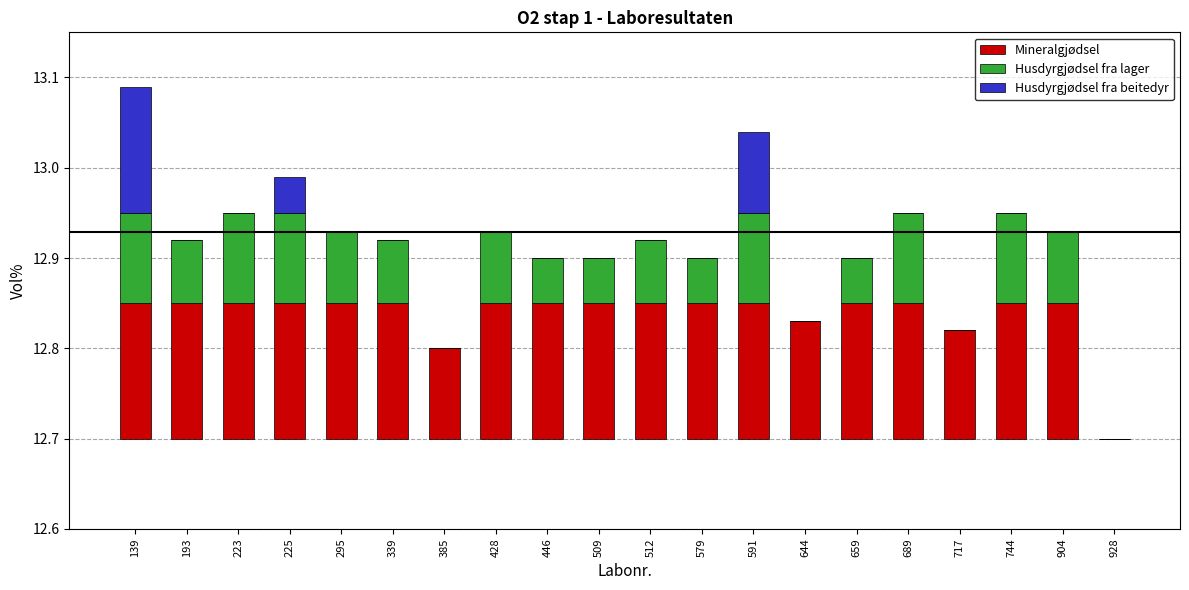

Between 644 and 717, which series saw the biggest shift?

Mineralgjødsel